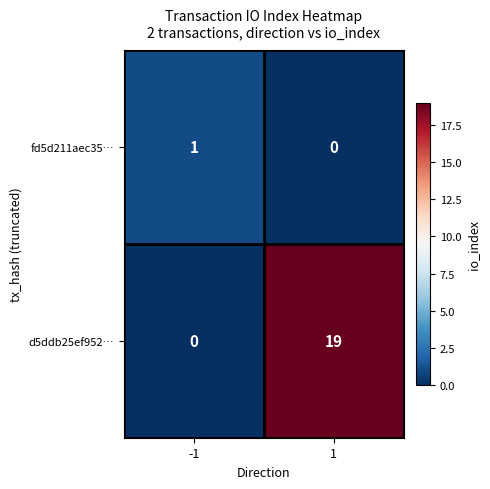

Reading right to left, what are all the values shown in this chart?

fd5d211aec35…: 0	1
d5ddb25ef952…: 19	0